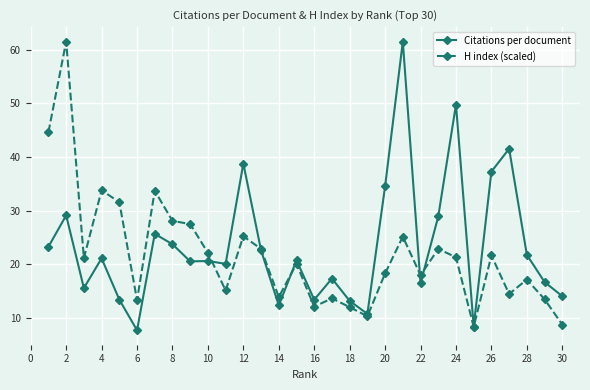

True or false: H index (scaled) has more than 0 points higher than both neighbors.

True